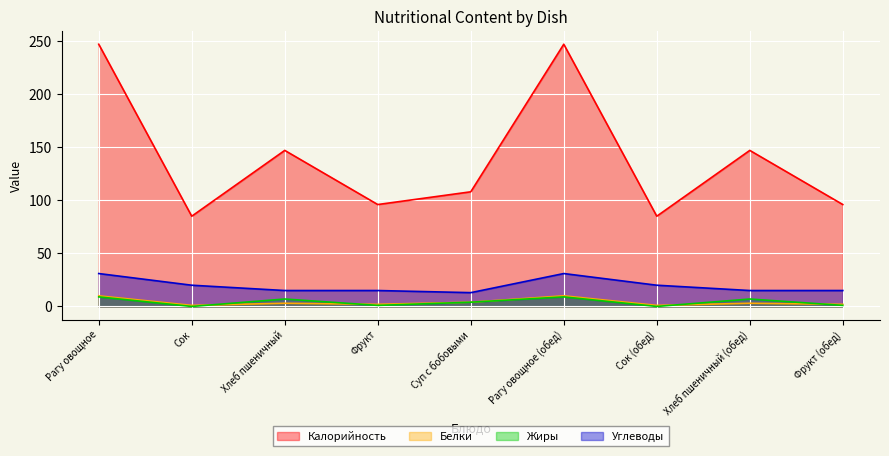

At which category is the sum across all series the highest?

Рагу овощное